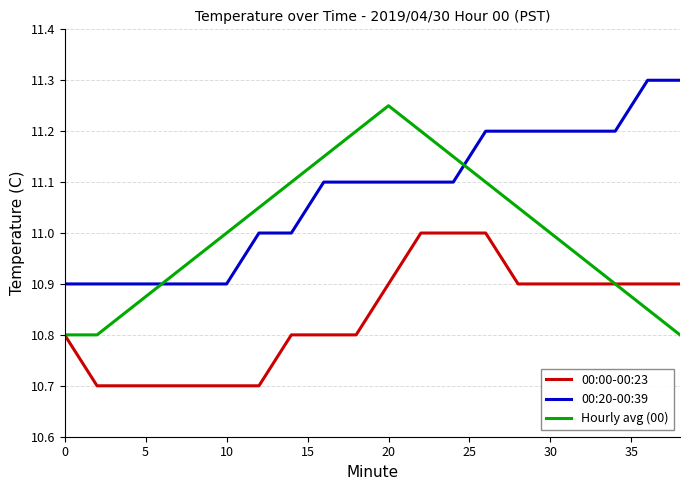

Does the chart have visible grid lines?

Yes